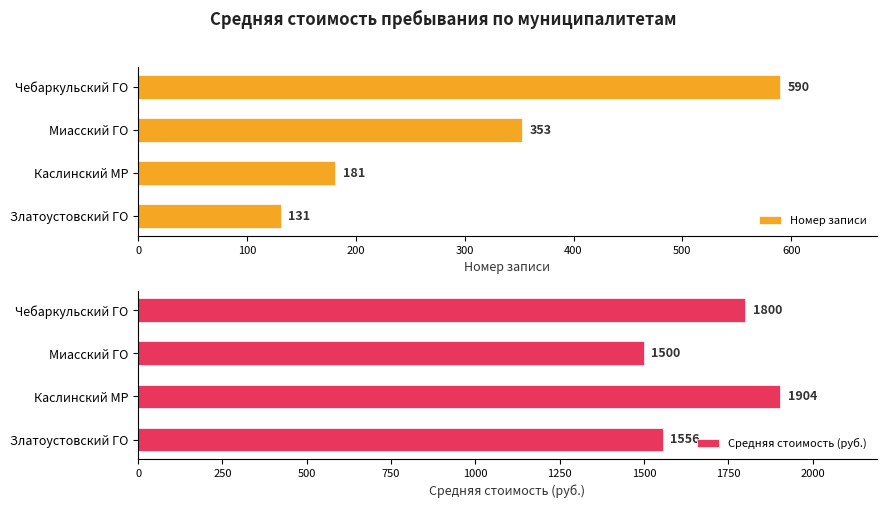

Which series has the largest range (max minus min)?

Номер записи